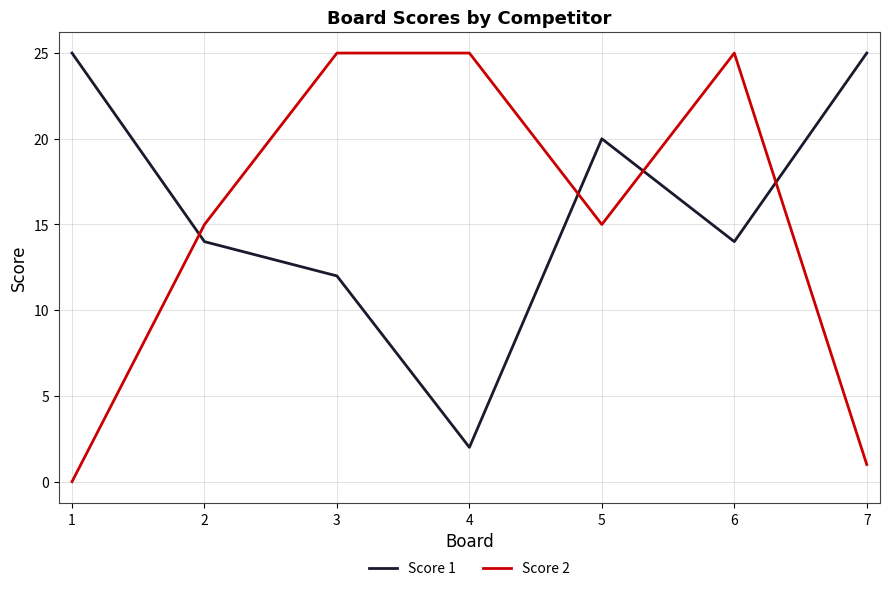

What is the approximate value of Score 1 at 2, to the nearest 10?

10